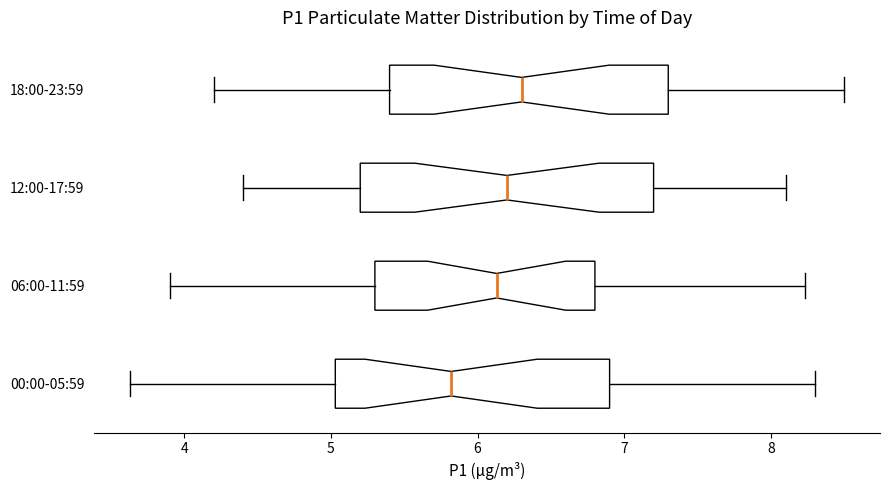

Which box's median line is the furthest to the left?

00:00-05:59